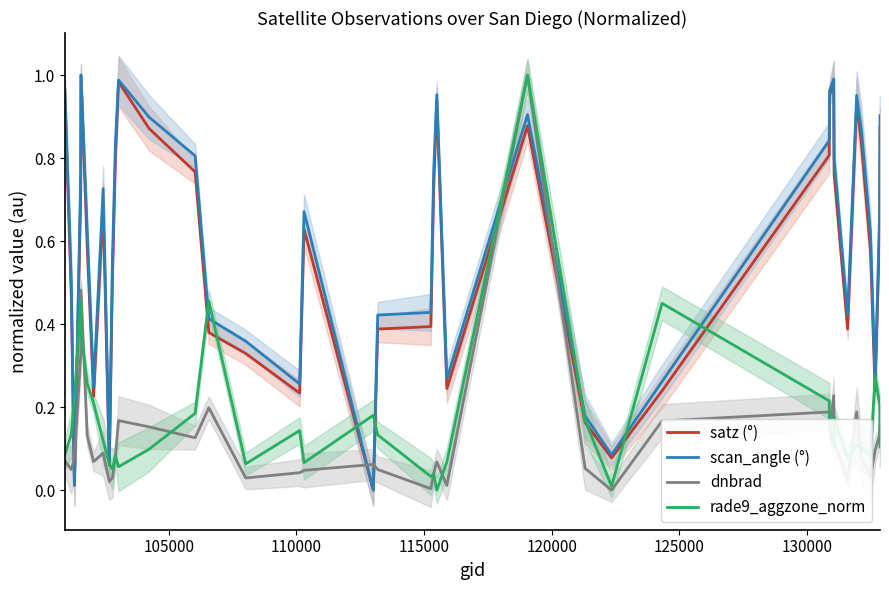

True or false: satz (°) and dnbrad cross at least once.

True